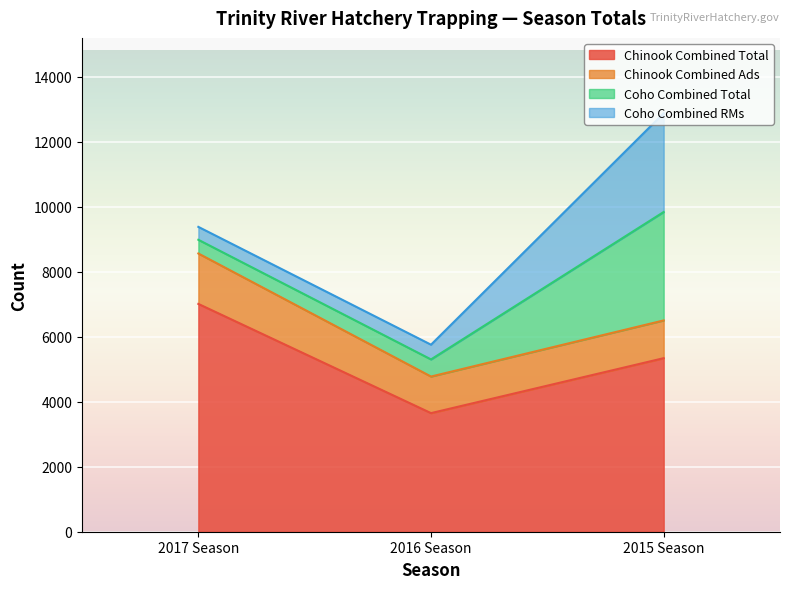

Reading left to right, extract all data points from this chart.

Chinook Combined Total: 7011	3650	5341
Chinook Combined Ads: 1552	1126	1162
Coho Combined Total: 422	527	3337
Coho Combined RMs: 397	453	3040